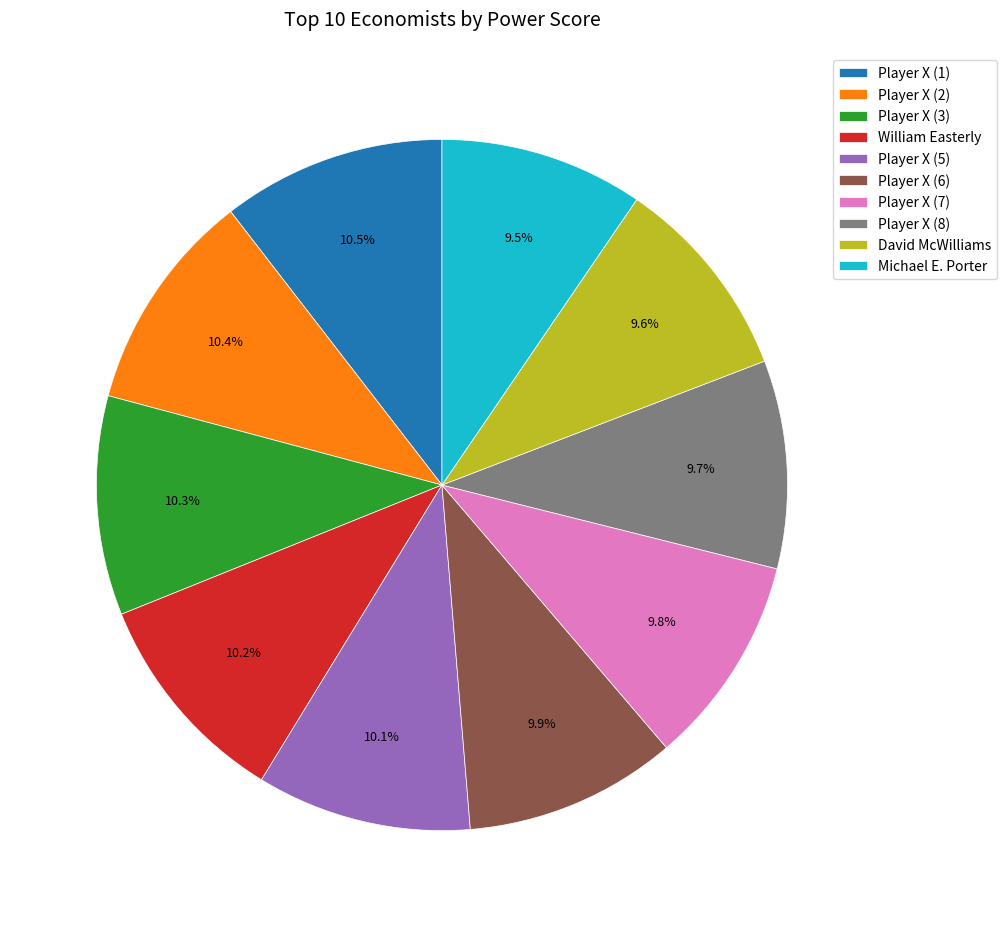

Is the sum of Player X (8) and Player X (1) greater than half?

No